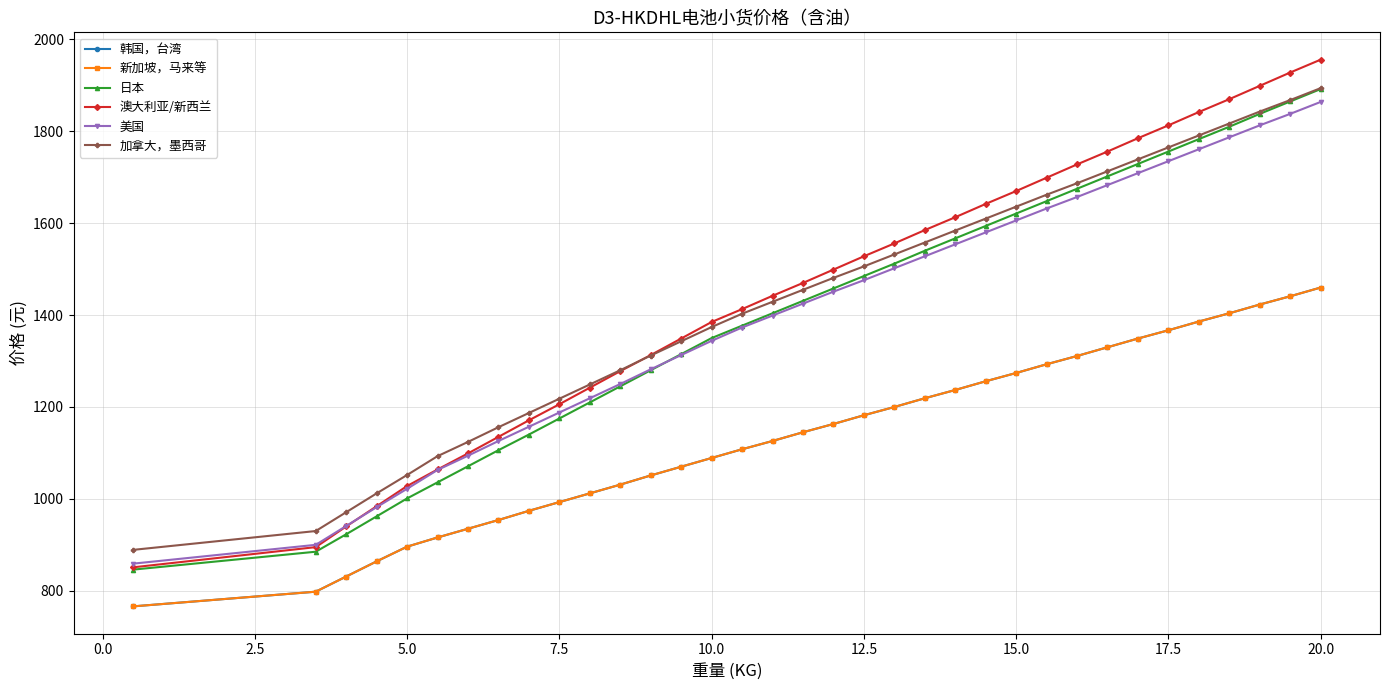

Which series has the widest spread of values?

澳大利亚/新西兰